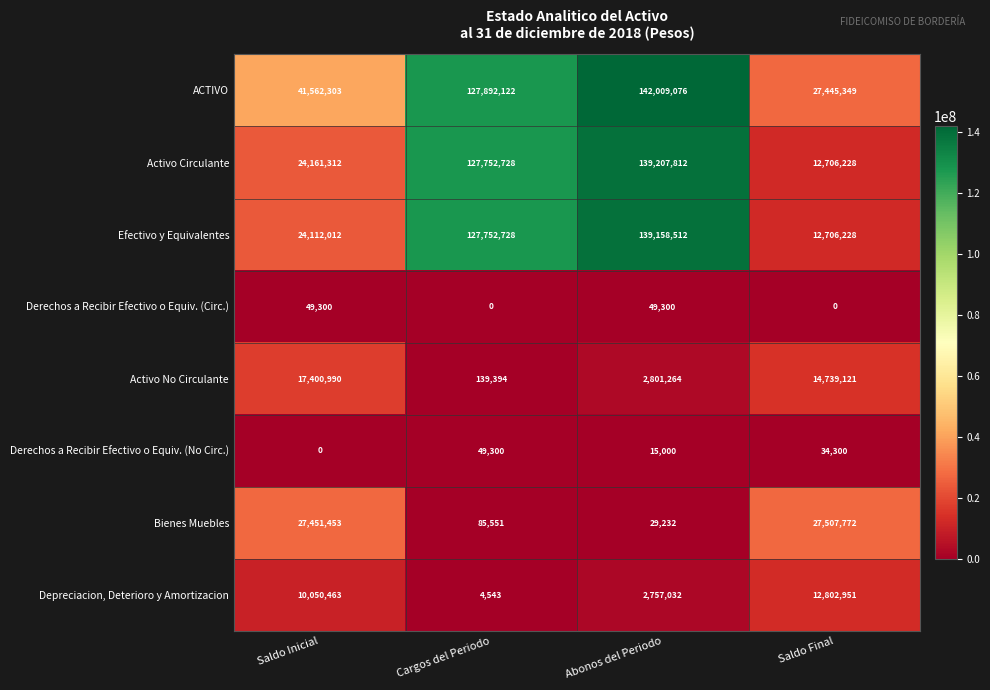

Which series has the largest range (max minus min)?

Activo Circulante